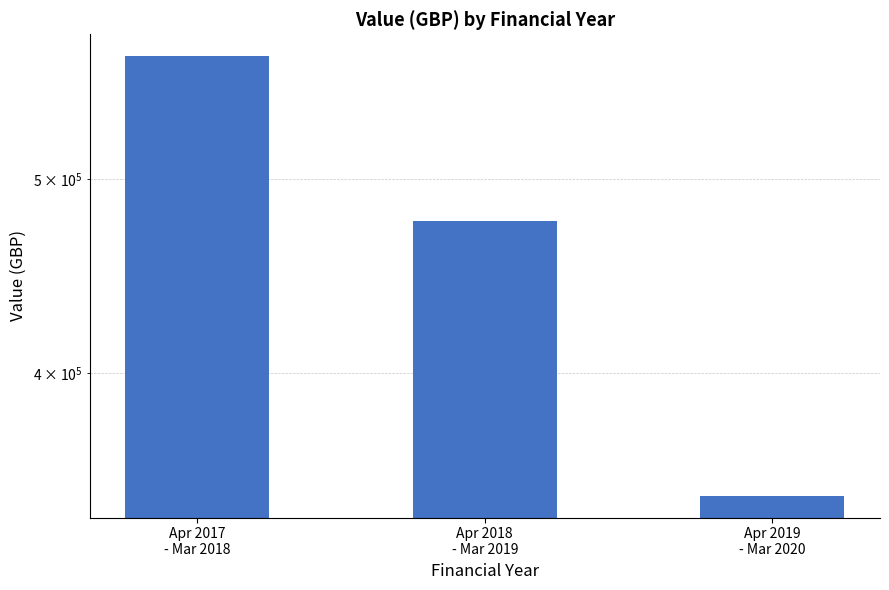

The value at Apr 2017
- Mar 2018 is 792613.3. True or false?

False